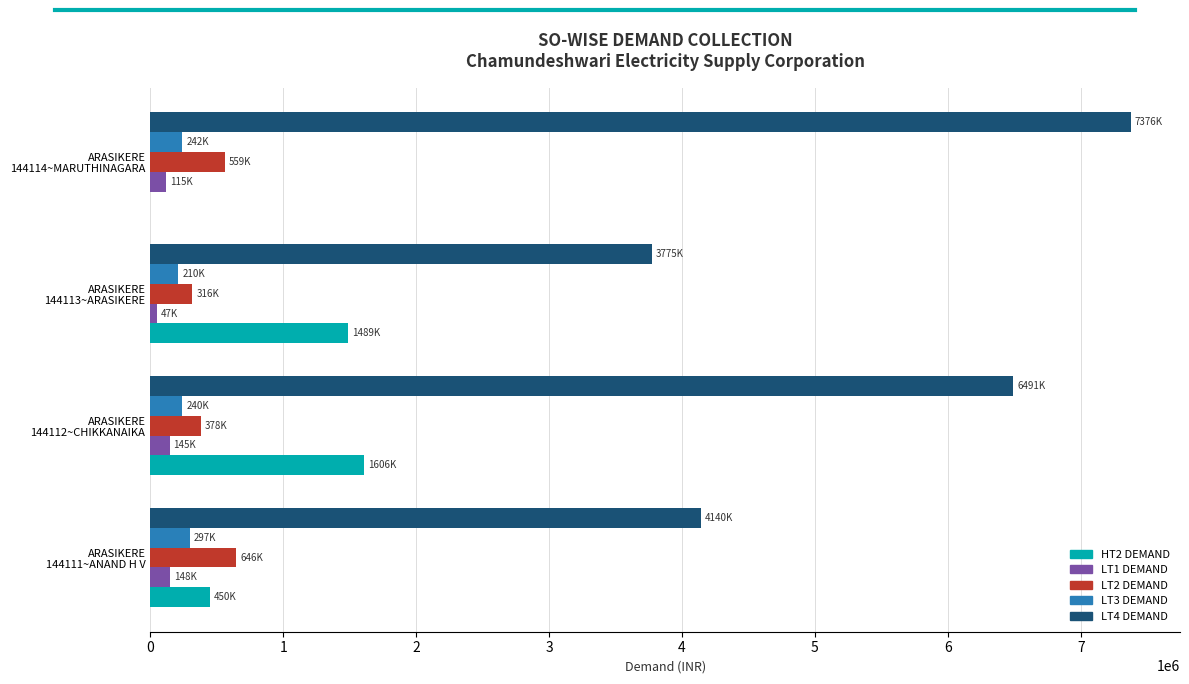

What is the greatest value displayed?

7376973.4